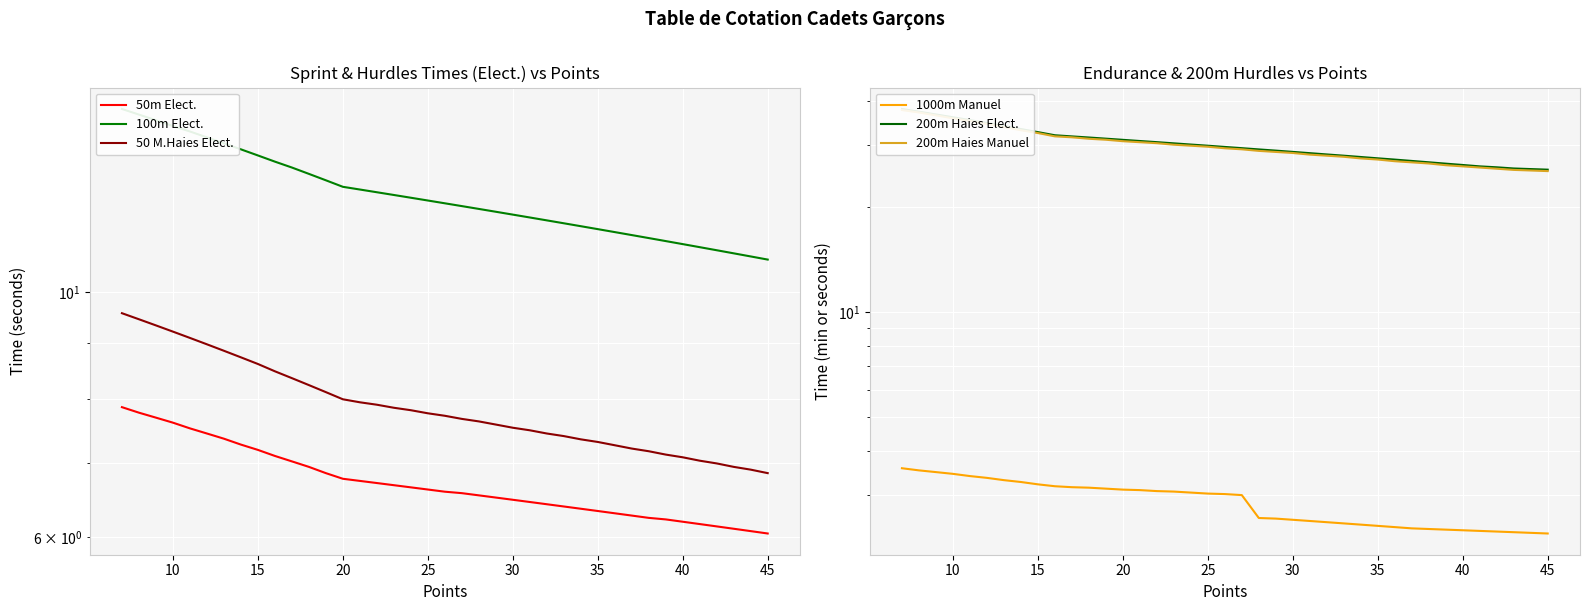

How many values in the 200m Haies Elect. series are below 29?

17